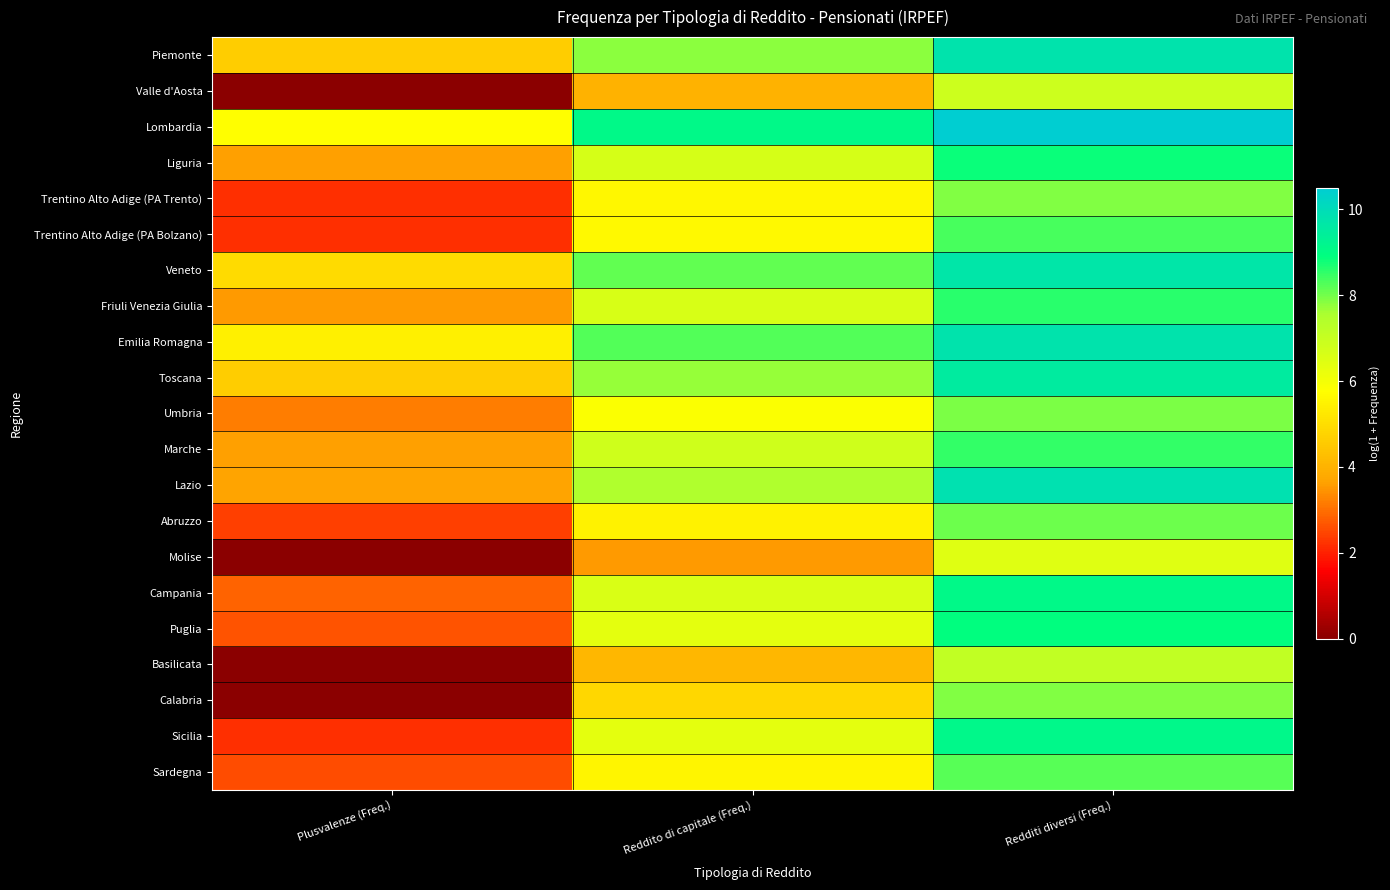

Reading left to right, list all the values displayed in this chart.

Piemonte: Plusvalenze (Freq.)=4.6	Reddito di capitale (Freq.)=7.8	Redditi diversi (Freq.)=9.8
Valle d'Aosta: Plusvalenze (Freq.)=0.0	Reddito di capitale (Freq.)=4.0	Redditi diversi (Freq.)=6.9
Lombardia: Plusvalenze (Freq.)=5.7	Reddito di capitale (Freq.)=9.1	Redditi diversi (Freq.)=10.5
Liguria: Plusvalenze (Freq.)=3.6	Reddito di capitale (Freq.)=6.7	Redditi diversi (Freq.)=8.8
Trentino Alto Adige (PA Trento): Plusvalenze (Freq.)=2.2	Reddito di capitale (Freq.)=5.6	Redditi diversi (Freq.)=7.9
Trentino Alto Adige (PA Bolzano): Plusvalenze (Freq.)=2.2	Reddito di capitale (Freq.)=5.7	Redditi diversi (Freq.)=8.4
Veneto: Plusvalenze (Freq.)=4.9	Reddito di capitale (Freq.)=8.1	Redditi diversi (Freq.)=9.7
Friuli Venezia Giulia: Plusvalenze (Freq.)=3.6	Reddito di capitale (Freq.)=6.6	Redditi diversi (Freq.)=8.6
Emilia Romagna: Plusvalenze (Freq.)=5.4	Reddito di capitale (Freq.)=8.3	Redditi diversi (Freq.)=9.8
Toscana: Plusvalenze (Freq.)=4.6	Reddito di capitale (Freq.)=7.7	Redditi diversi (Freq.)=9.5
Umbria: Plusvalenze (Freq.)=3.2	Reddito di capitale (Freq.)=5.9	Redditi diversi (Freq.)=7.9
Marche: Plusvalenze (Freq.)=3.6	Reddito di capitale (Freq.)=6.8	Redditi diversi (Freq.)=8.5
Lazio: Plusvalenze (Freq.)=3.7	Reddito di capitale (Freq.)=7.5	Redditi diversi (Freq.)=9.9
Abruzzo: Plusvalenze (Freq.)=2.4	Reddito di capitale (Freq.)=5.5	Redditi diversi (Freq.)=8.1
Molise: Plusvalenze (Freq.)=0.0	Reddito di capitale (Freq.)=3.6	Redditi diversi (Freq.)=6.5
Campania: Plusvalenze (Freq.)=2.8	Reddito di capitale (Freq.)=6.6	Redditi diversi (Freq.)=9.1
Puglia: Plusvalenze (Freq.)=2.6	Reddito di capitale (Freq.)=6.3	Redditi diversi (Freq.)=8.9
Basilicata: Plusvalenze (Freq.)=0.0	Reddito di capitale (Freq.)=4.1	Redditi diversi (Freq.)=7.1
Calabria: Plusvalenze (Freq.)=0.0	Reddito di capitale (Freq.)=4.9	Redditi diversi (Freq.)=7.9
Sicilia: Plusvalenze (Freq.)=2.2	Reddito di capitale (Freq.)=6.4	Redditi diversi (Freq.)=9.1
Sardegna: Plusvalenze (Freq.)=2.6	Reddito di capitale (Freq.)=5.5	Redditi diversi (Freq.)=8.2